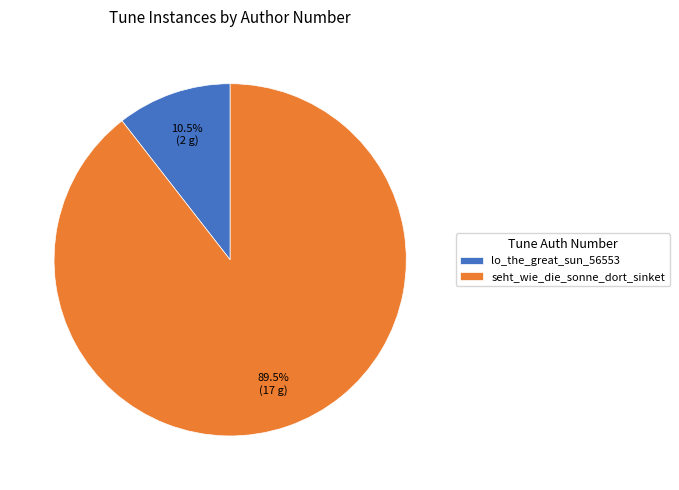

Count the number of slices in the pie.

2